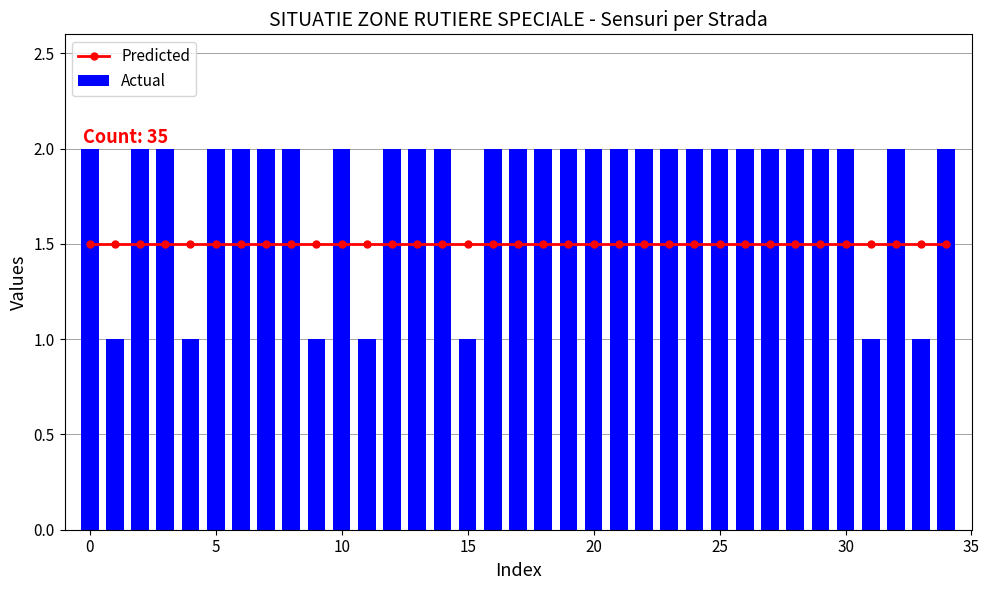

Rank the series at 23 from highest to lowest value.

Actual, Predicted